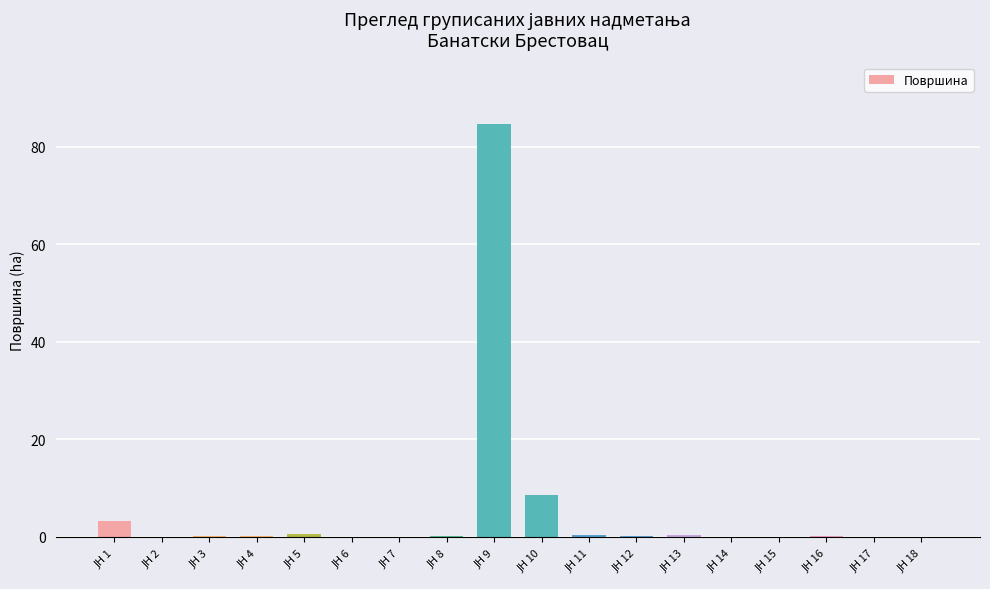

What is the sum of all values?

99.2